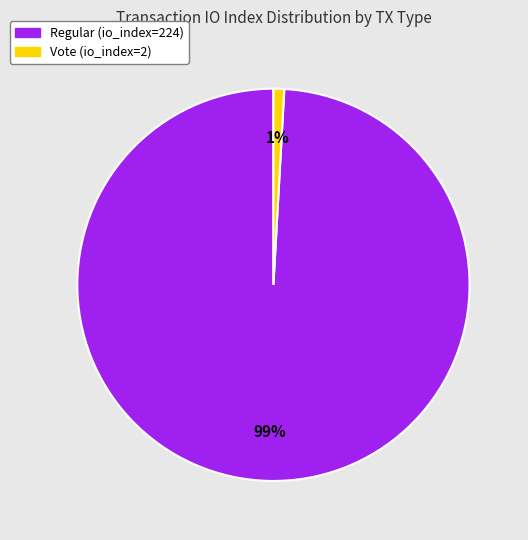

Which slice represents more than half of the pie?

Regular (io_index=224)